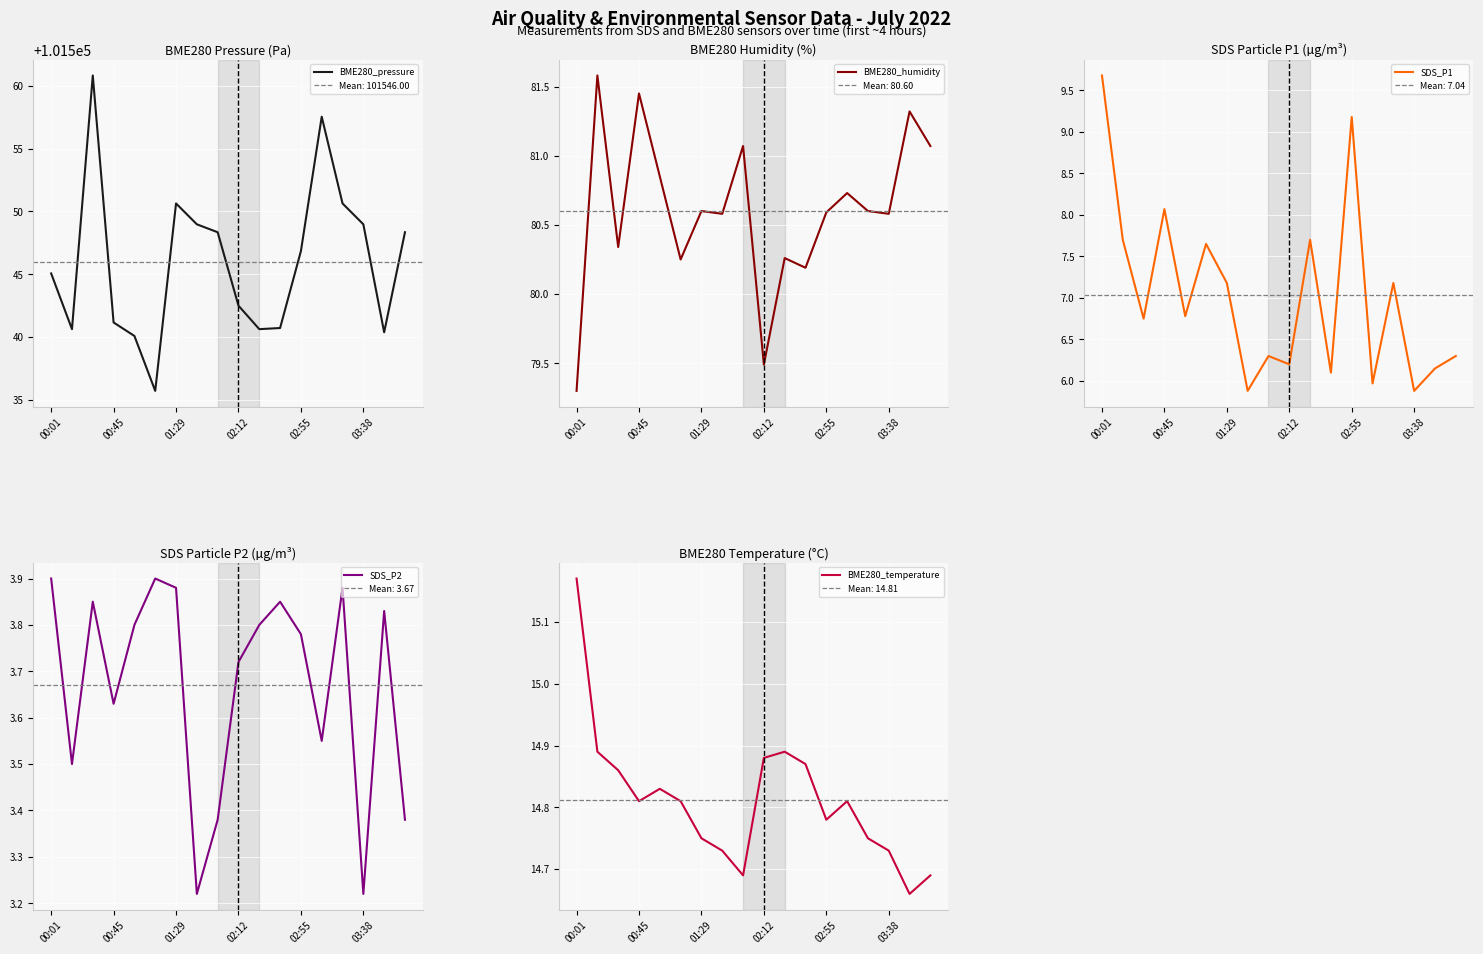

Which category has the lowest value in the BME280_humidity series?

00:01